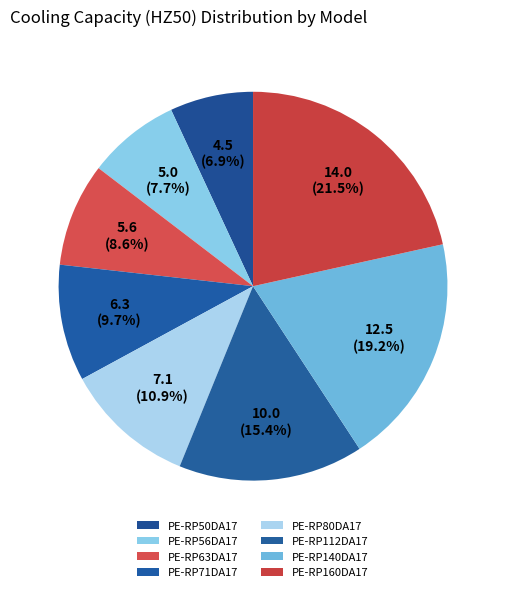

Which has a higher value, PE-RP56DA17 or PE-RP63DA17?

PE-RP63DA17